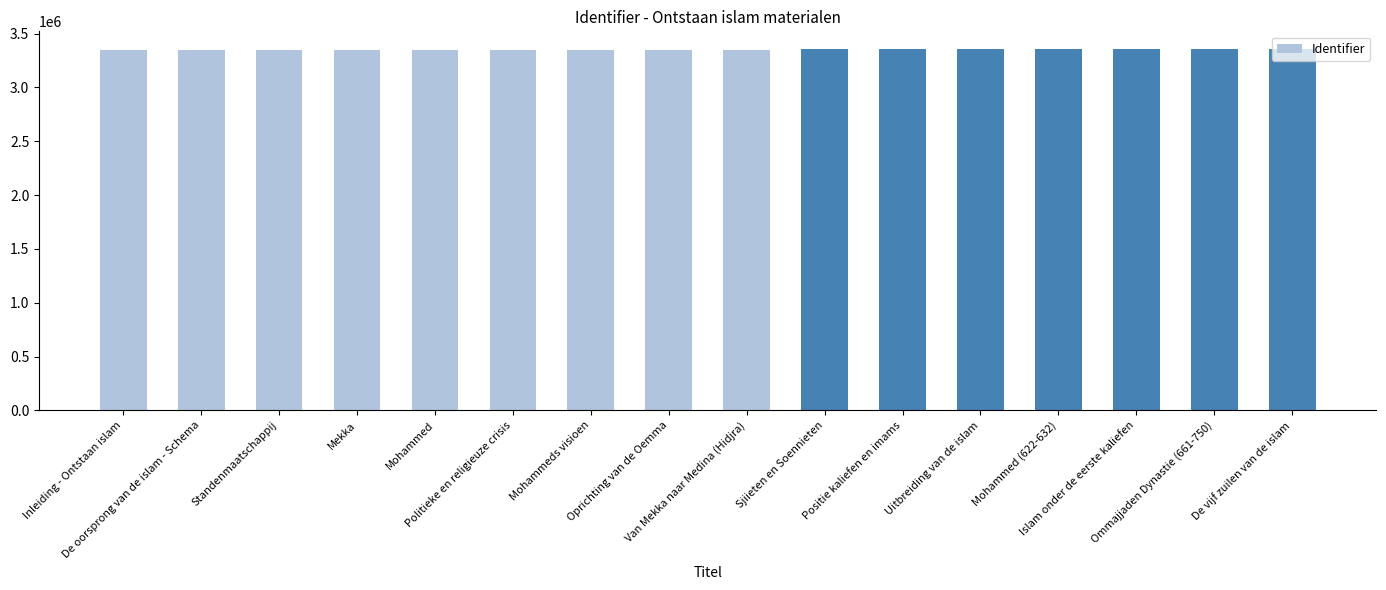

The chart shows a value of 5692133 at De oorsprong van de islam - Schema. True or false?

False